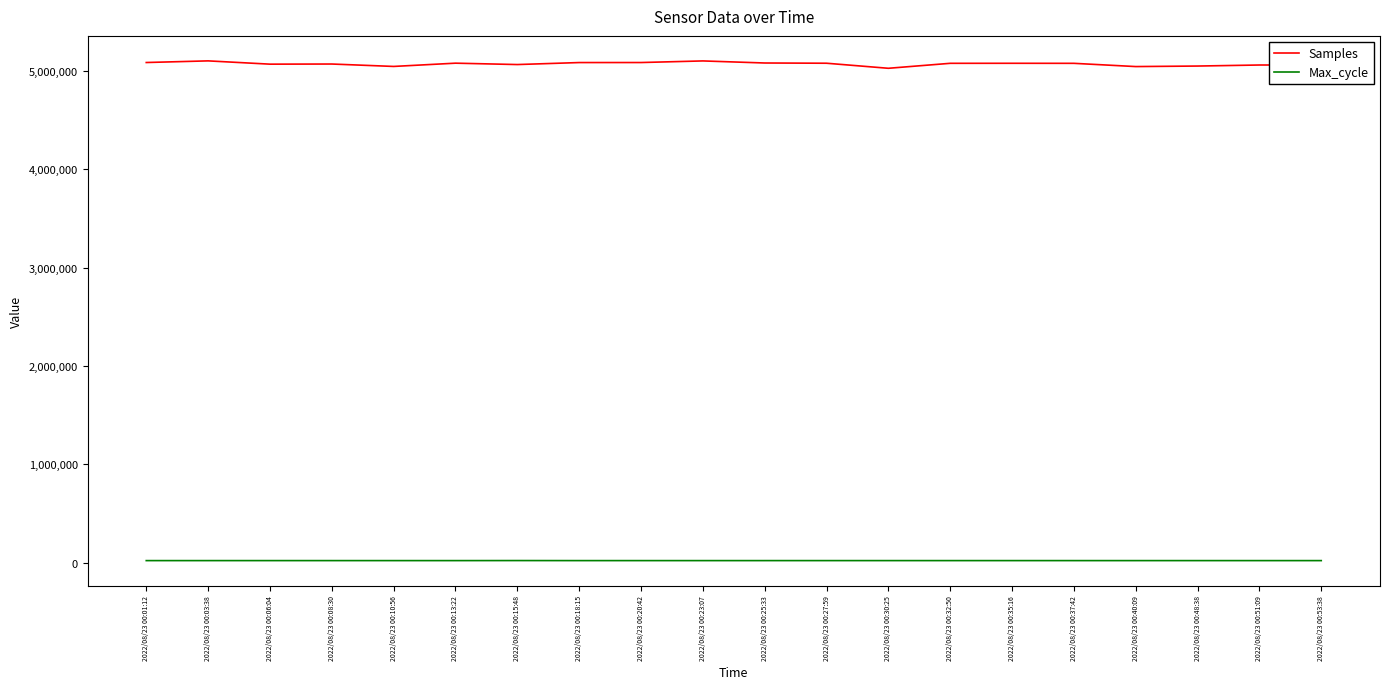

List the series in order of their peak value, lowest first.

Max_cycle, Samples